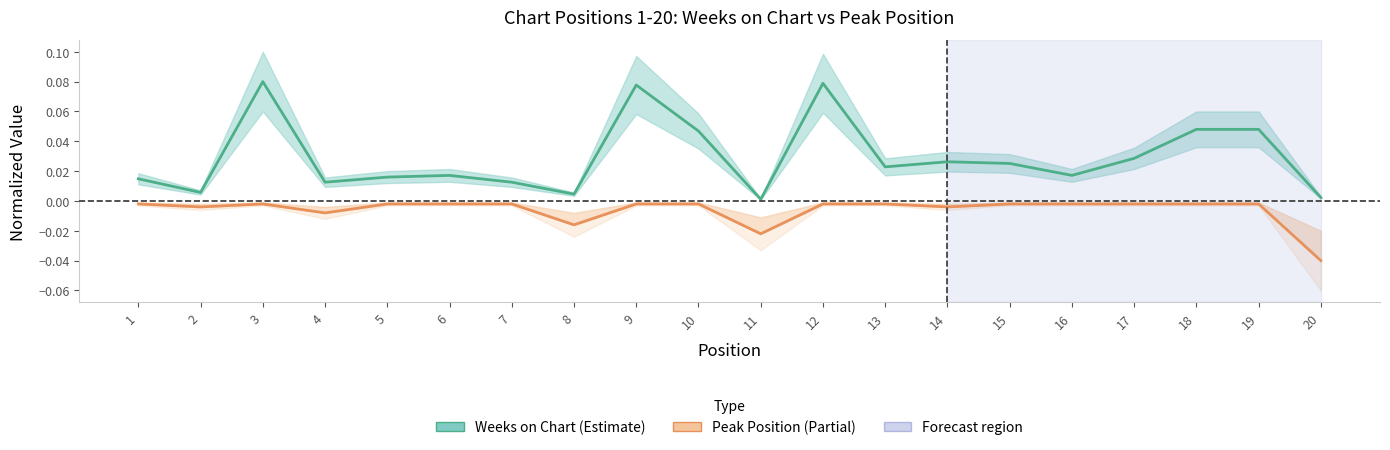

Which category has the highest value in the Weeks on Chart series?

3